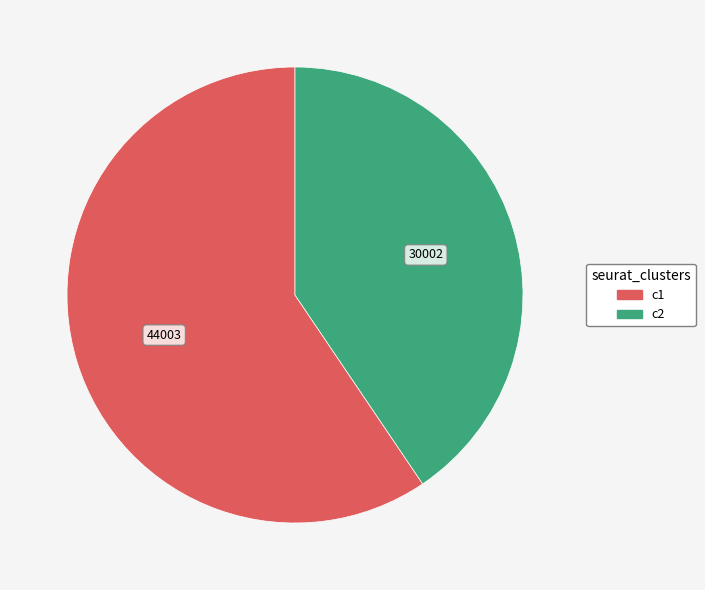

Is there a majority slice in this chart?

Yes